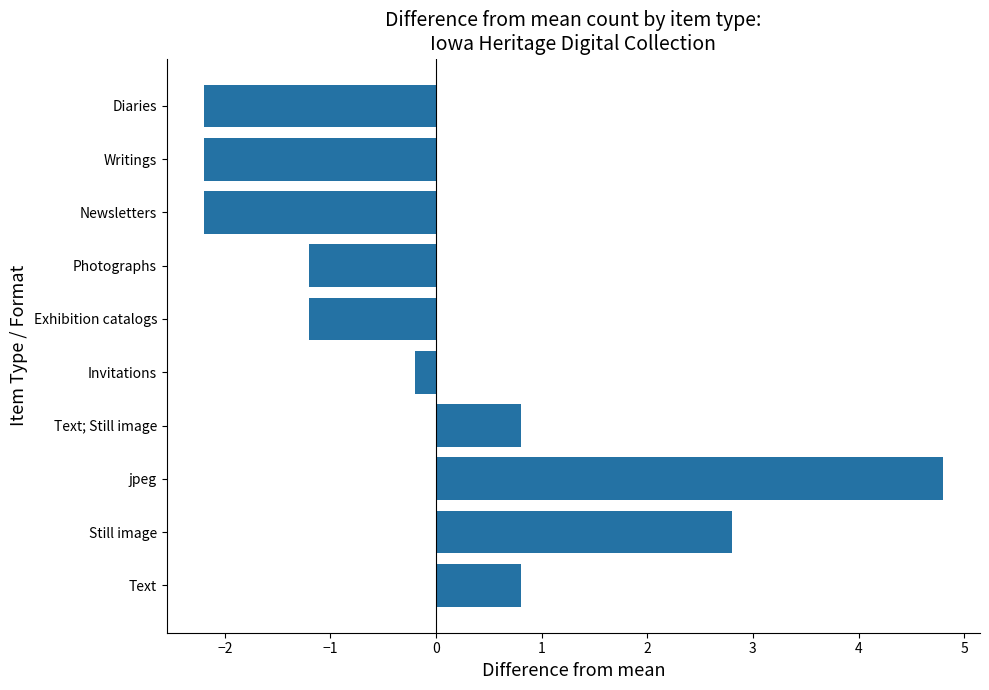

Reading bottom to top, transcribe all the data shown in this chart.

Text=0.8	Still image=2.8	jpeg=4.8	Text; Still image=0.8	Invitations=-0.2	Exhibition catalogs=-1.2	Photographs=-1.2	Newsletters=-2.2	Writings=-2.2	Diaries=-2.2